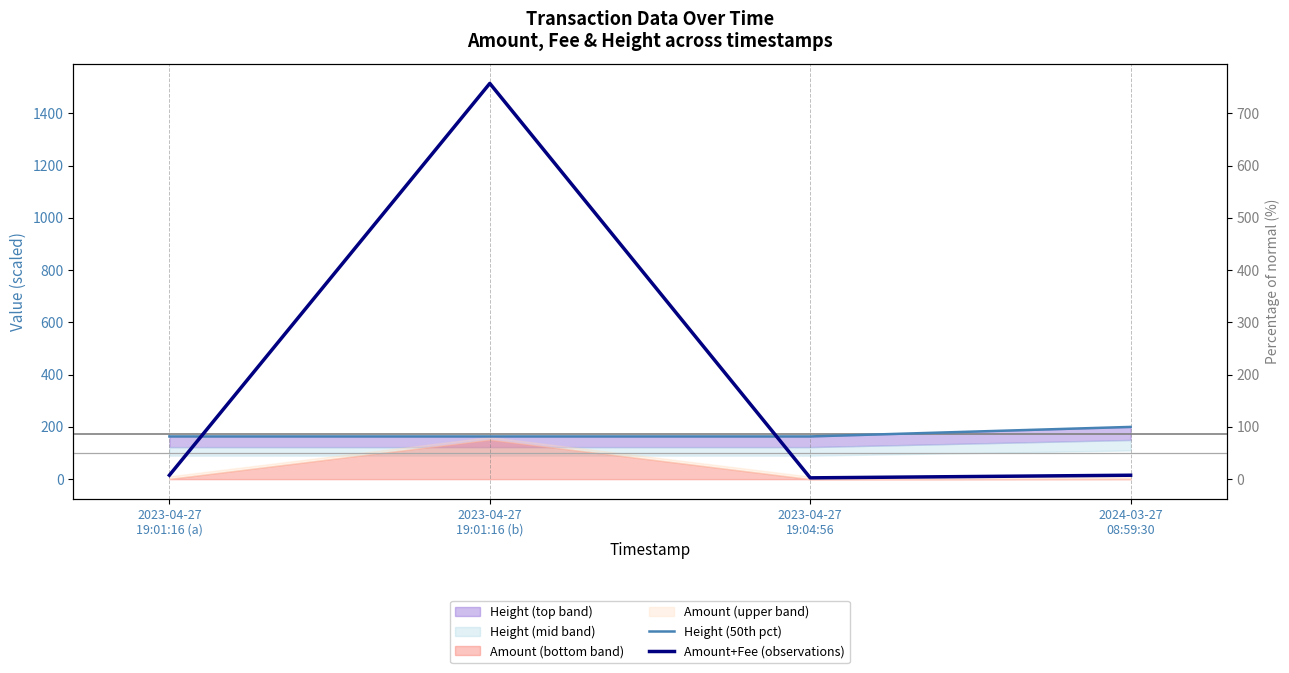

After their last crossing, which series has the higher values: Height (50th pct) or Amount+Fee (observations)?

Height (50th pct)